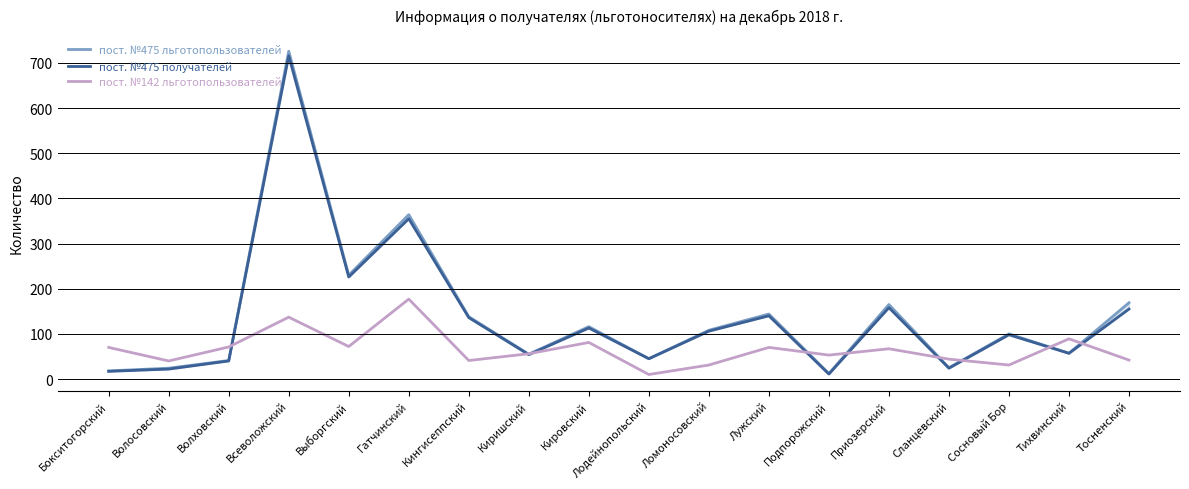

How many interior local peaks does the пост. №475 льготопользователей series have?

6